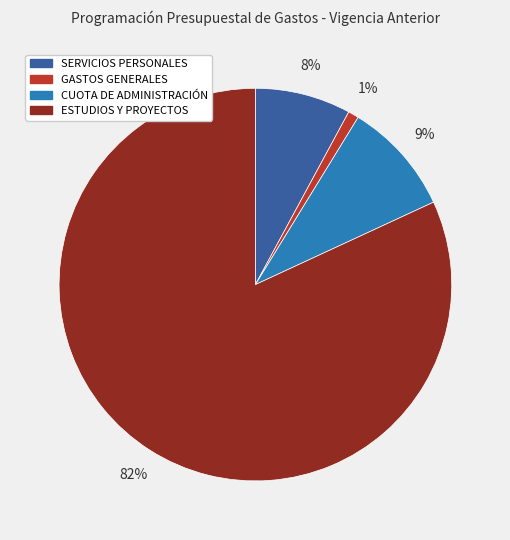

Between CUOTA DE ADMINISTRACIÓN and GASTOS GENERALES, which is larger?

CUOTA DE ADMINISTRACIÓN